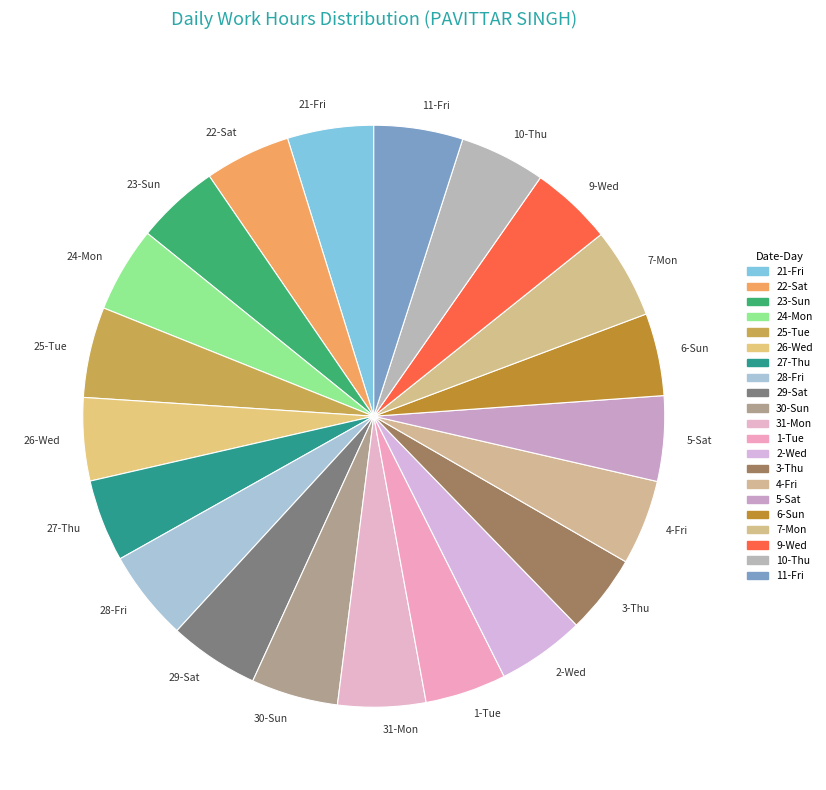

The 27-Thu slice represents 5% of the pie. True or false?

True